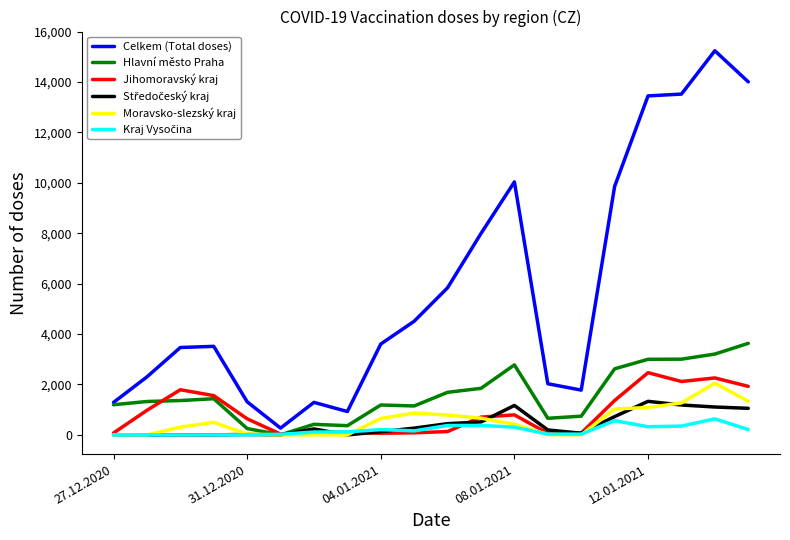

Which series has the widest spread of values?

Celkem (Total doses)